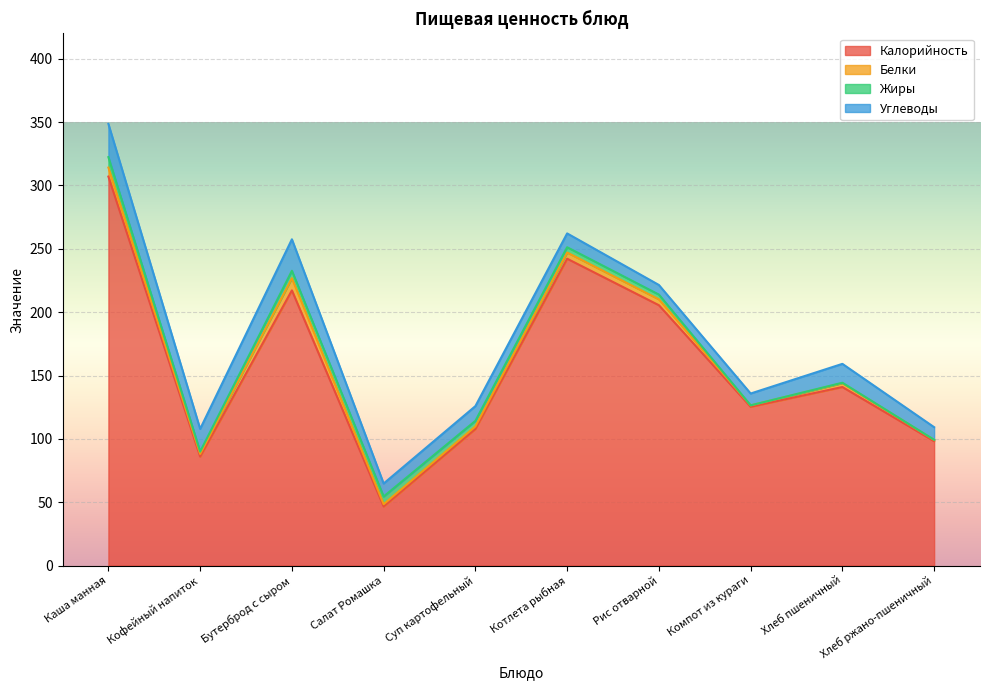

Rank the series by their maximum value, from lowest to highest.

Жиры, Белки, Углеводы, Калорийность